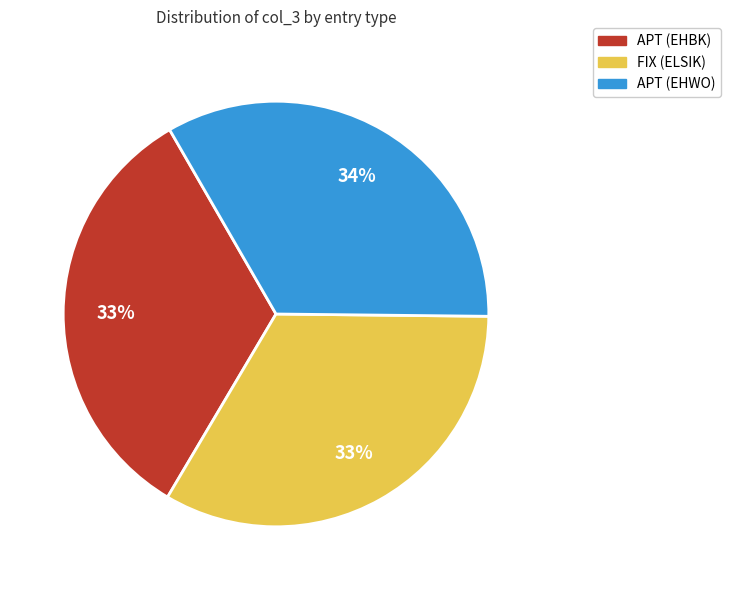

How many slices are in this pie chart?

3